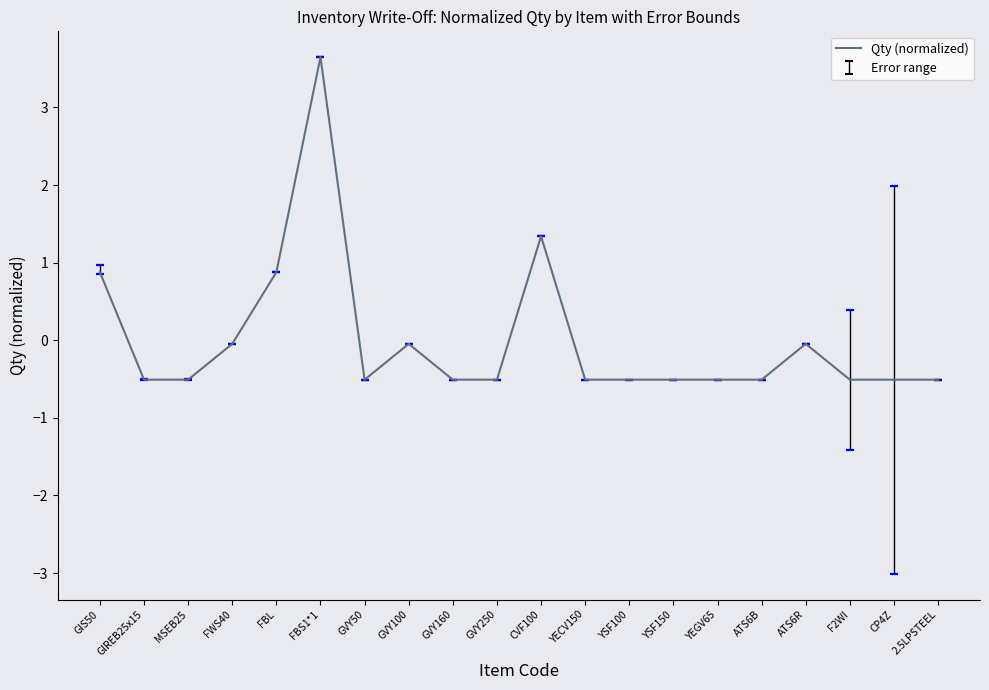

What is the smallest value displayed?

-0.5